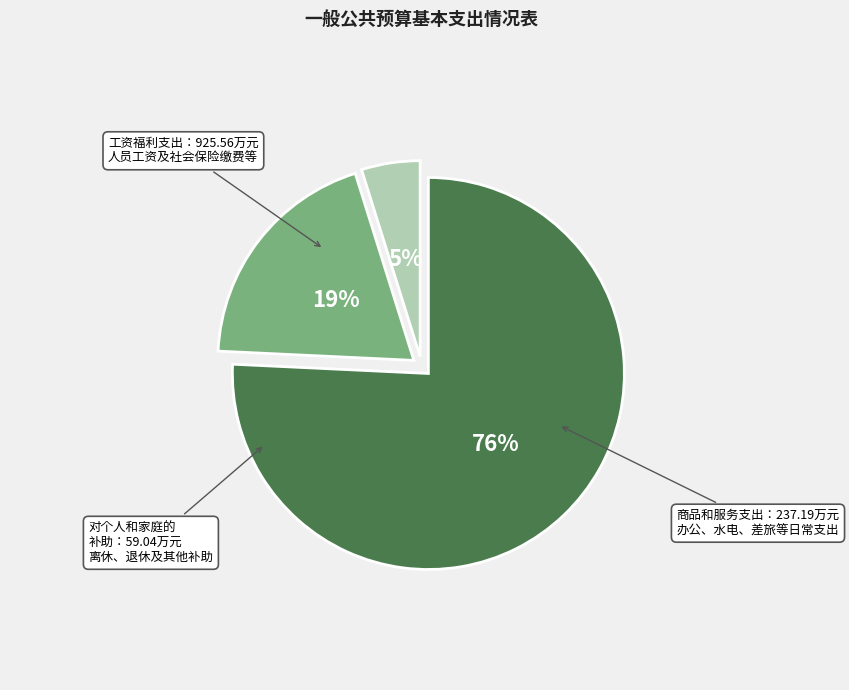

Rank the categories by value from highest to lowest.

工资福利支出, 商品和服务支出, 对个人和家庭的补助